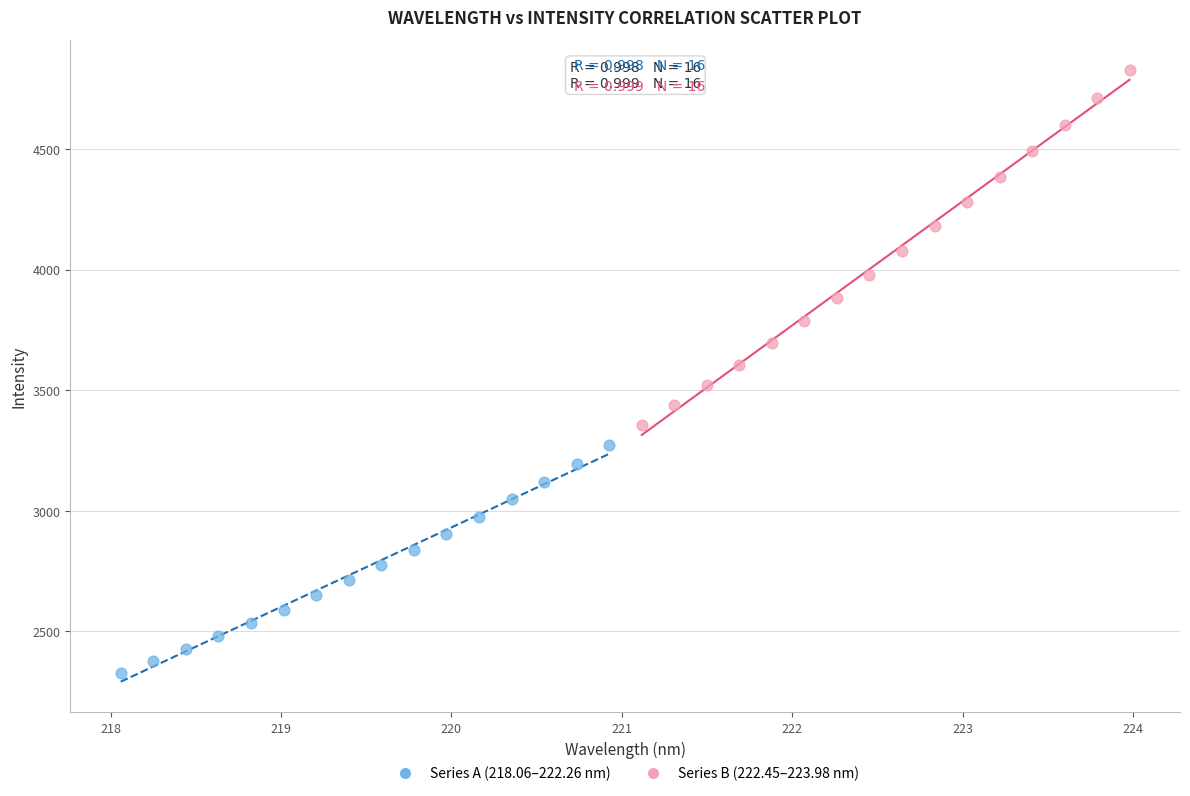

What are all the series names shown in the legend?

Series A (218.06–222.26 nm), Series B (222.45–223.98 nm)